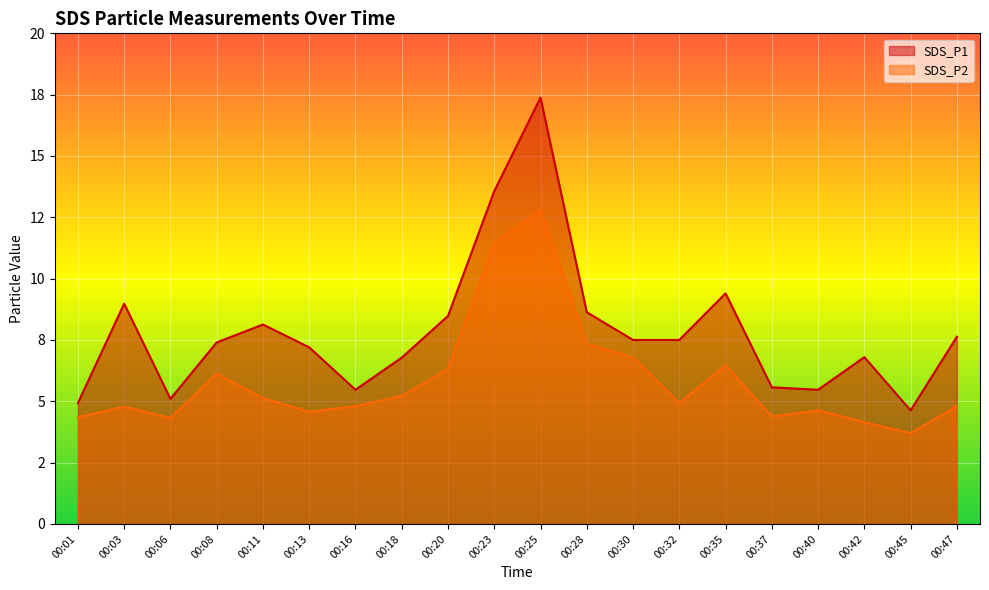

Which category has the lowest value across all series?

00:45